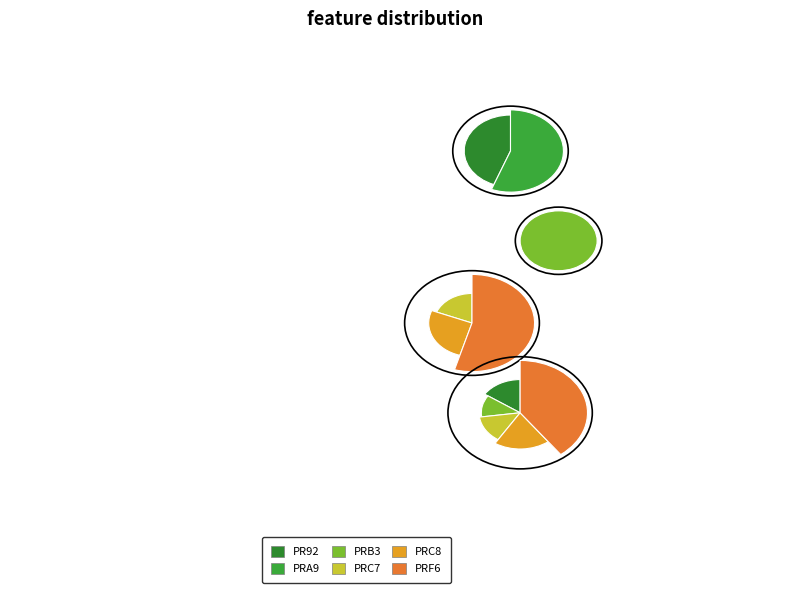

What is the ratio of the value at A0A2H4PRC8 to the value at A0A2H4PRF6?

0.5